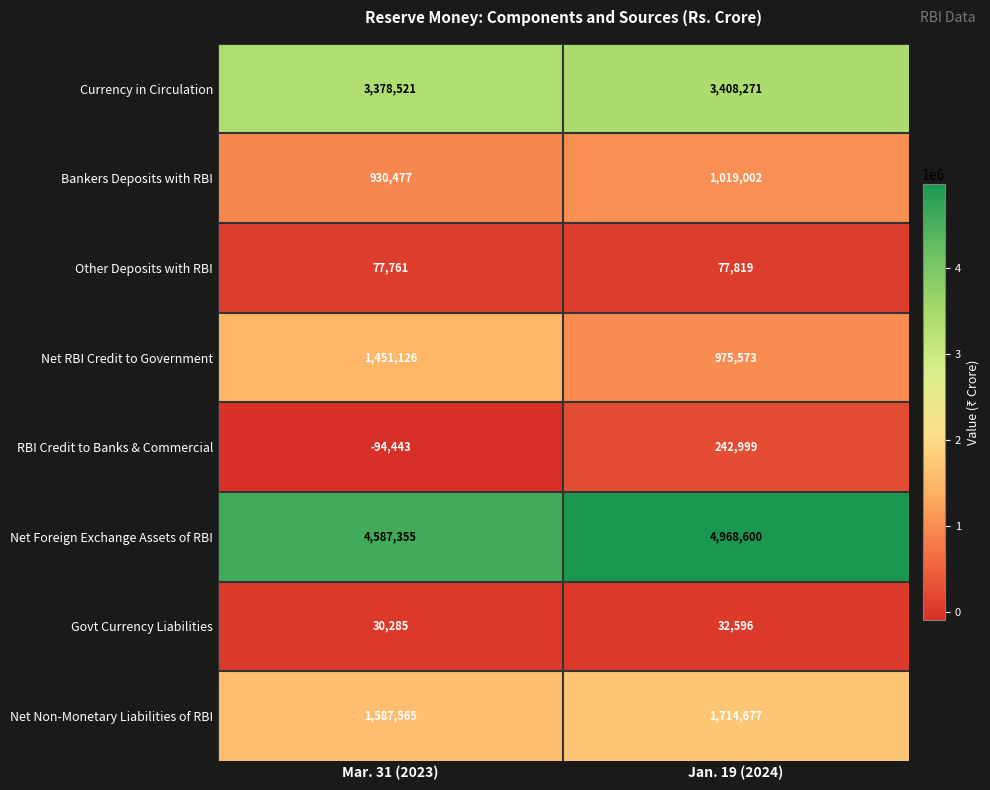

What is the approximate value of Govt Currency Liabilities at Jan. 19 (2024), to the nearest 10?

32600